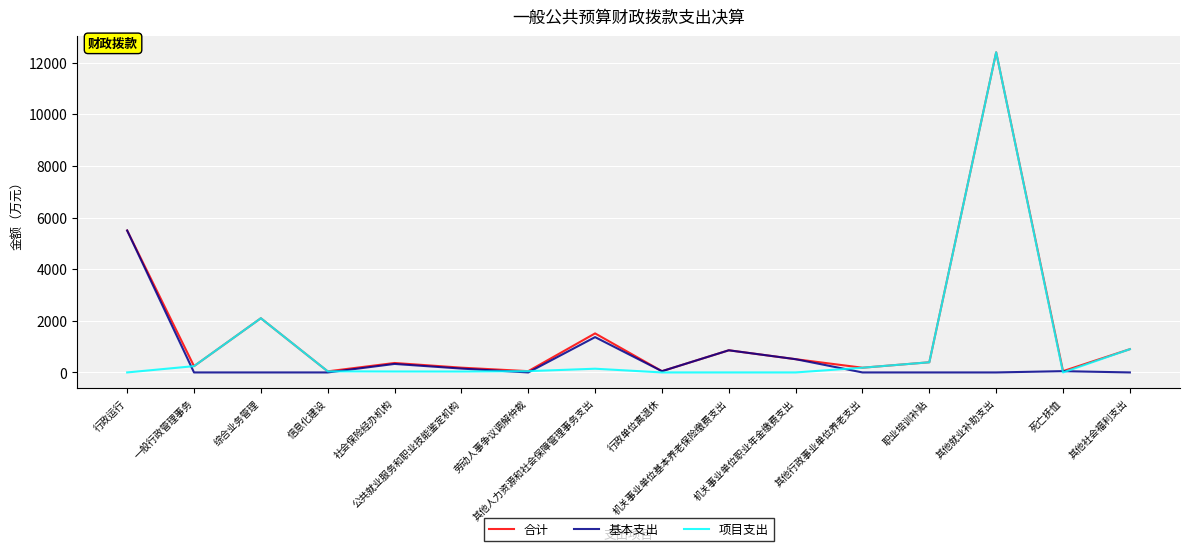

List the series in order of their overall mean, lowest first.

基本支出, 项目支出, 合计